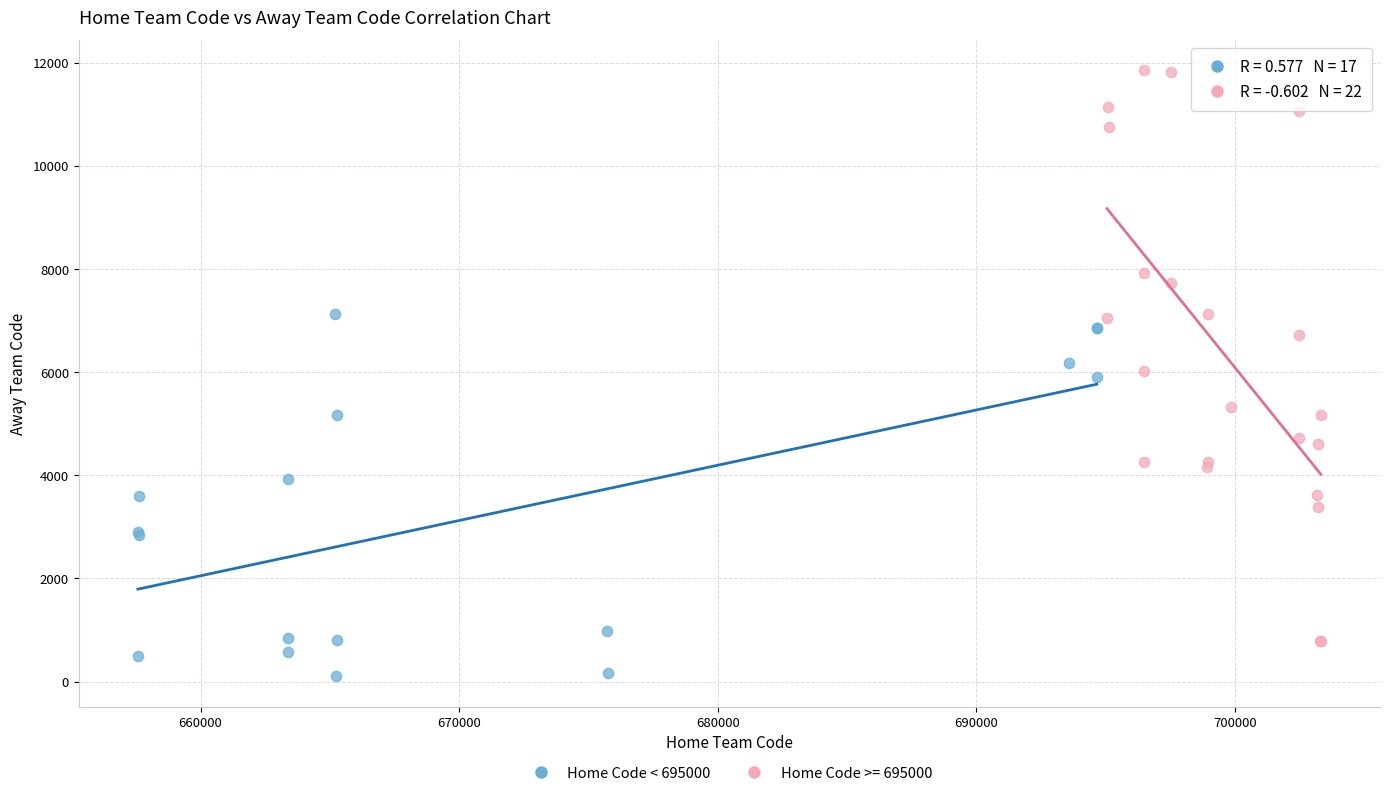

Which series reaches the maximum Y coordinate?

Home Code >= 695000